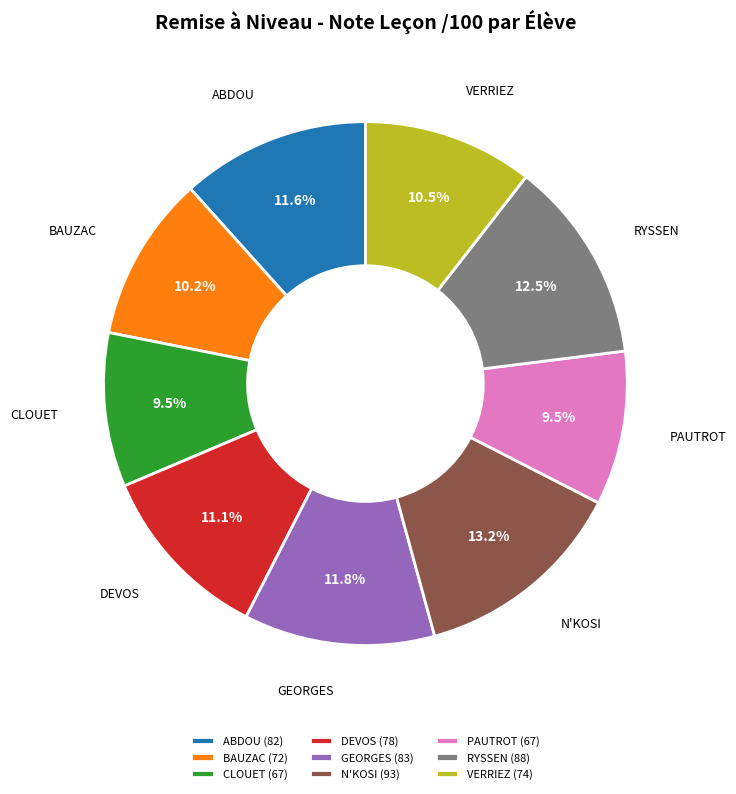

Combined, do N'KOSI and BAUZAC account for over 50%?

No